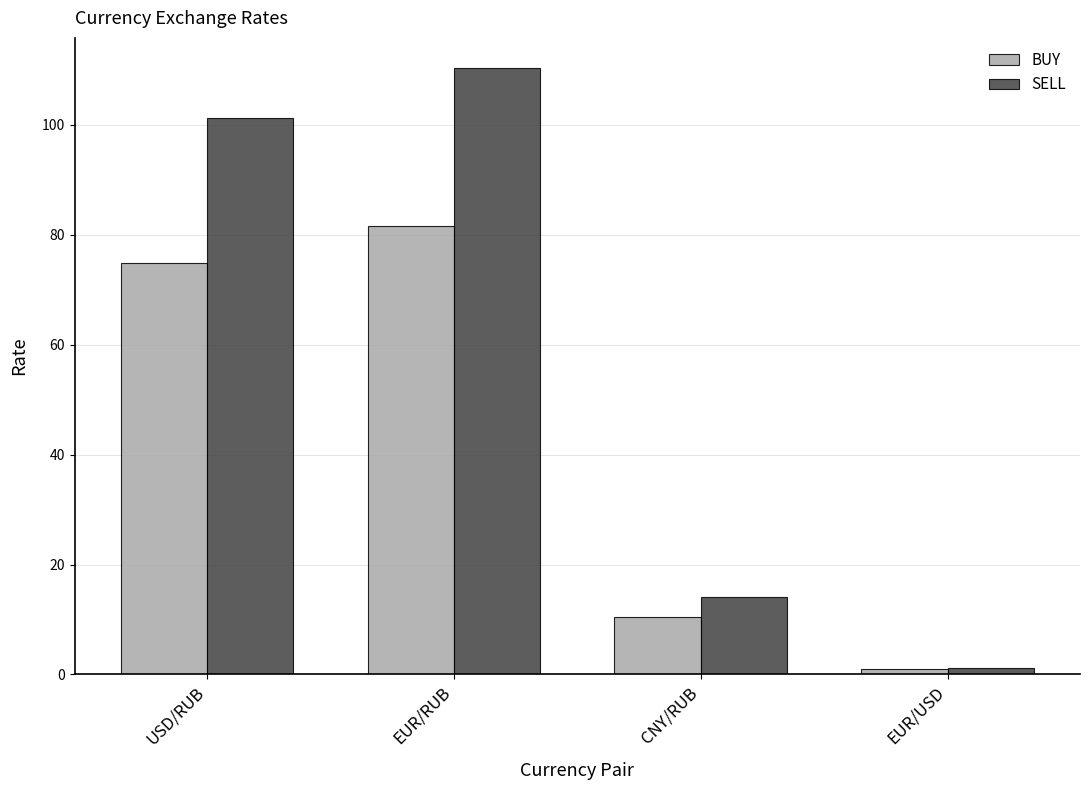

How many bars are there in each group?

2